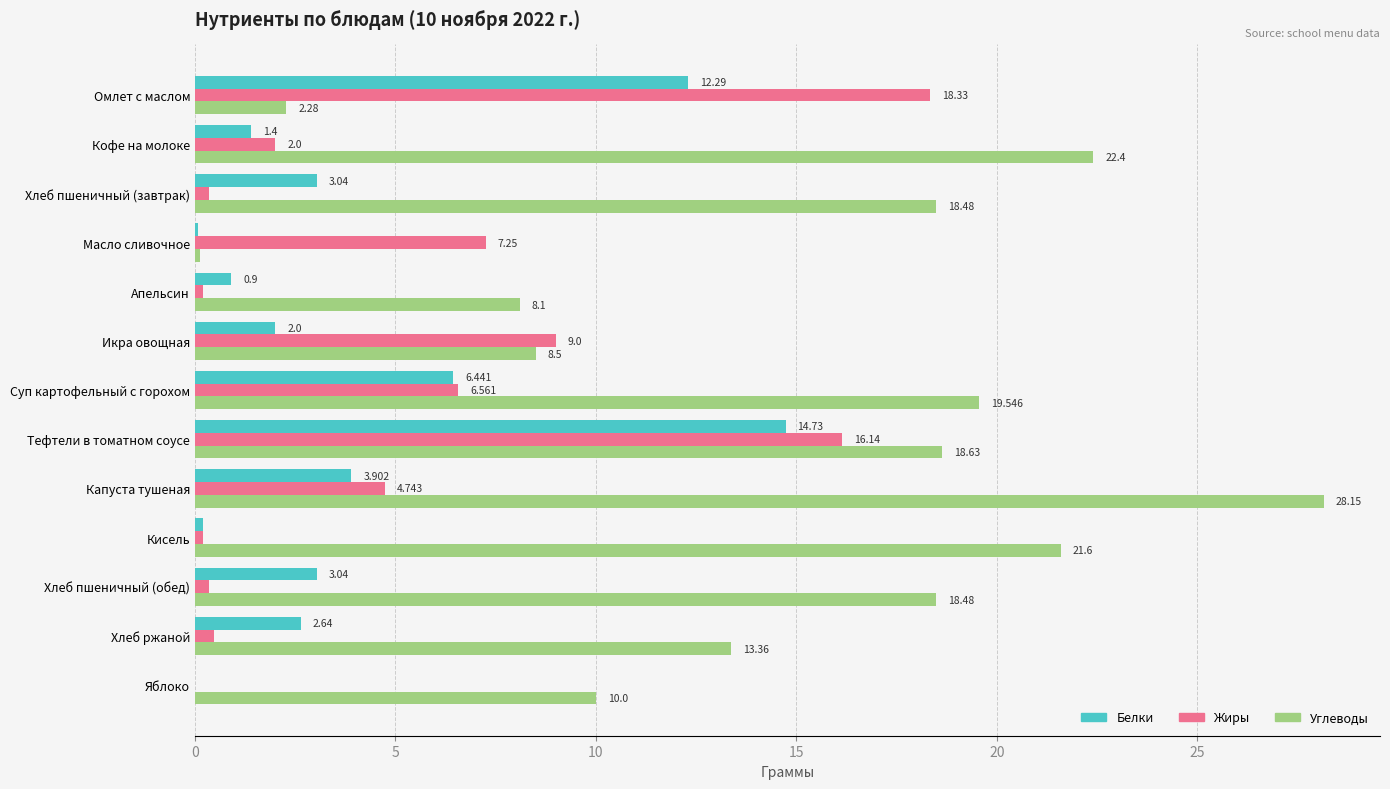

Is the value of Жиры at Яблоко greater than the value of Белки at Тефтели в томатном соусе?

No